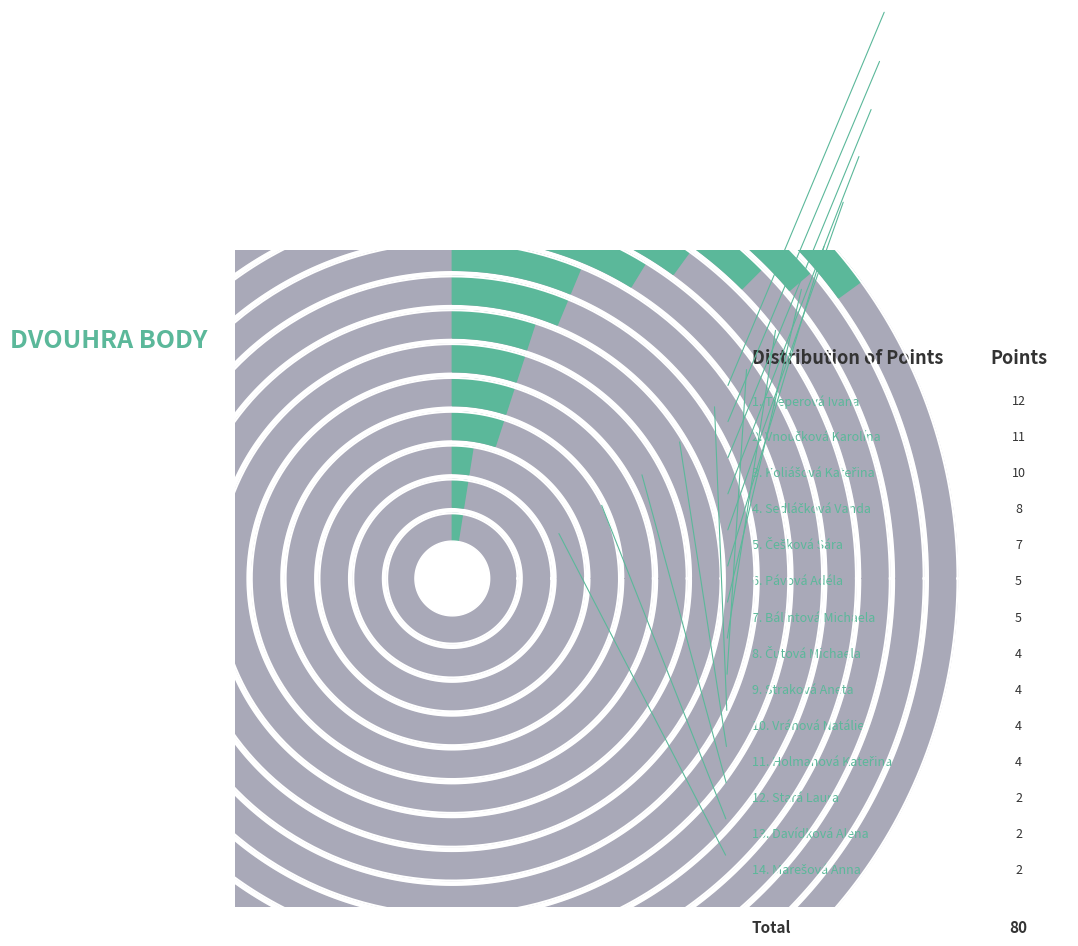

To the nearest percent, what is the difference between the largest and smallest slice percentages?

12%